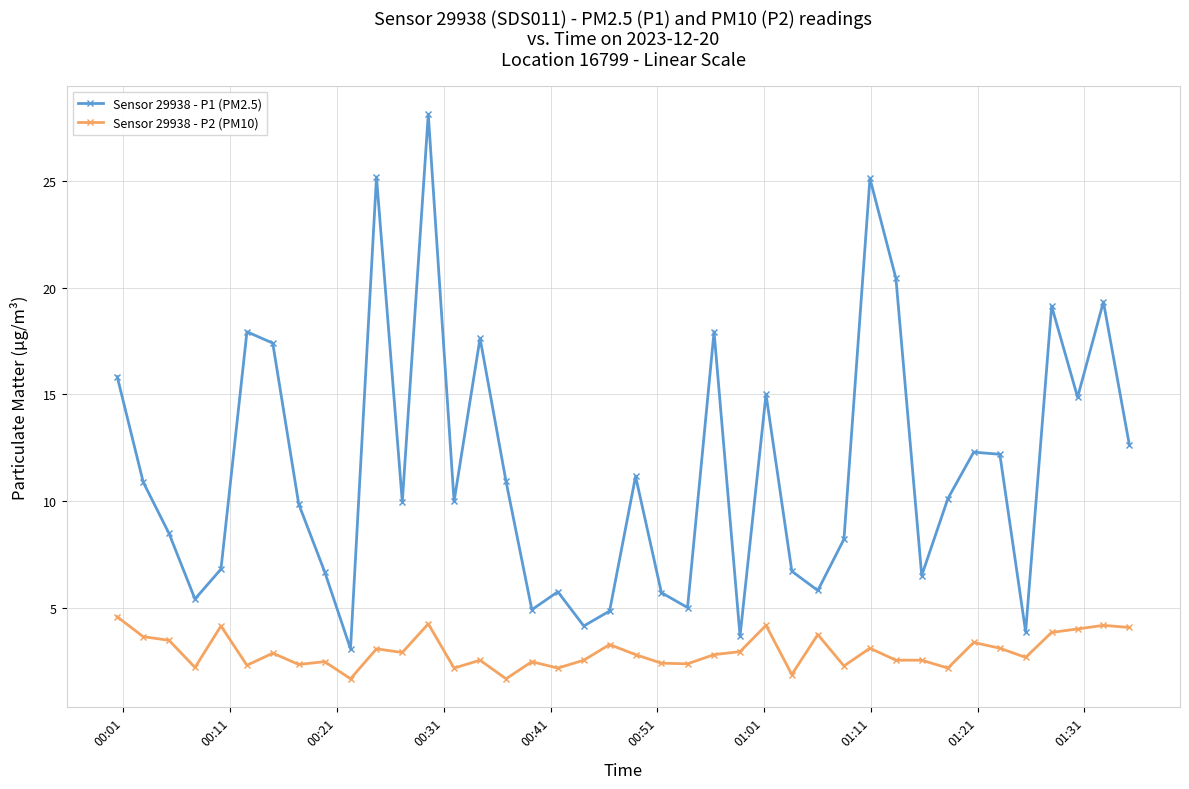

Which series has the largest total across all categories?

Sensor 29938 - P1 (PM2.5)